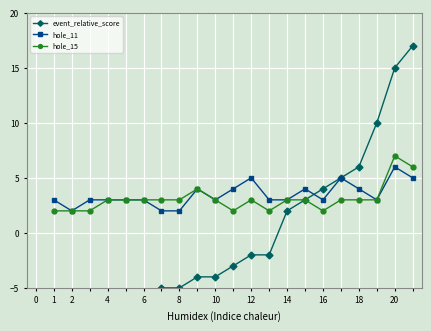

What is the value of the hole_11 point at the 3rd from the left?

3